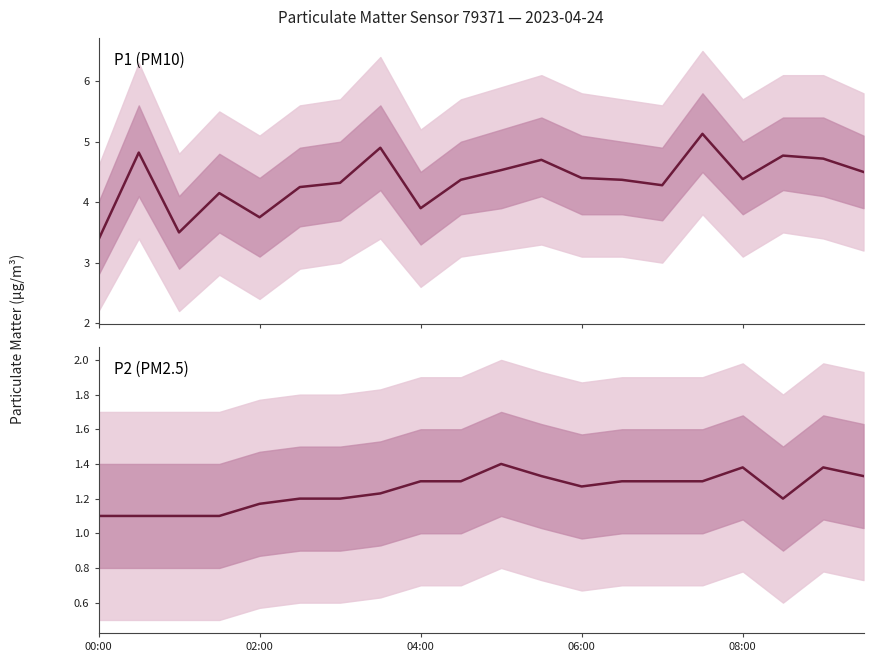

True or false: P2 (PM2.5) and P1 (PM10) cross at least once.

False